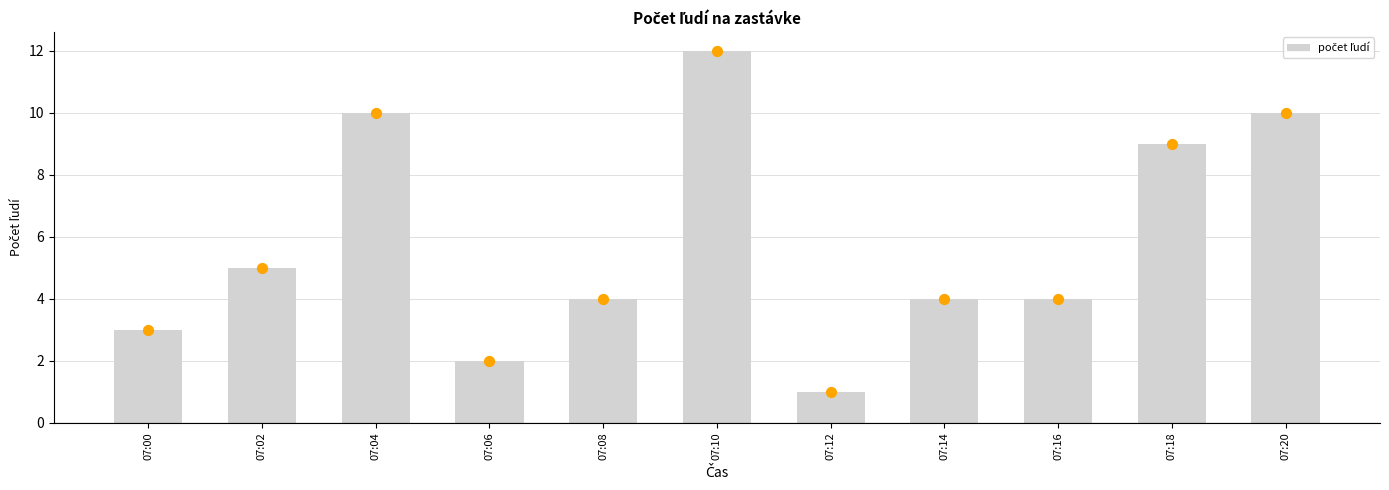

What is the change in value from 07:00 to 07:10?

+9